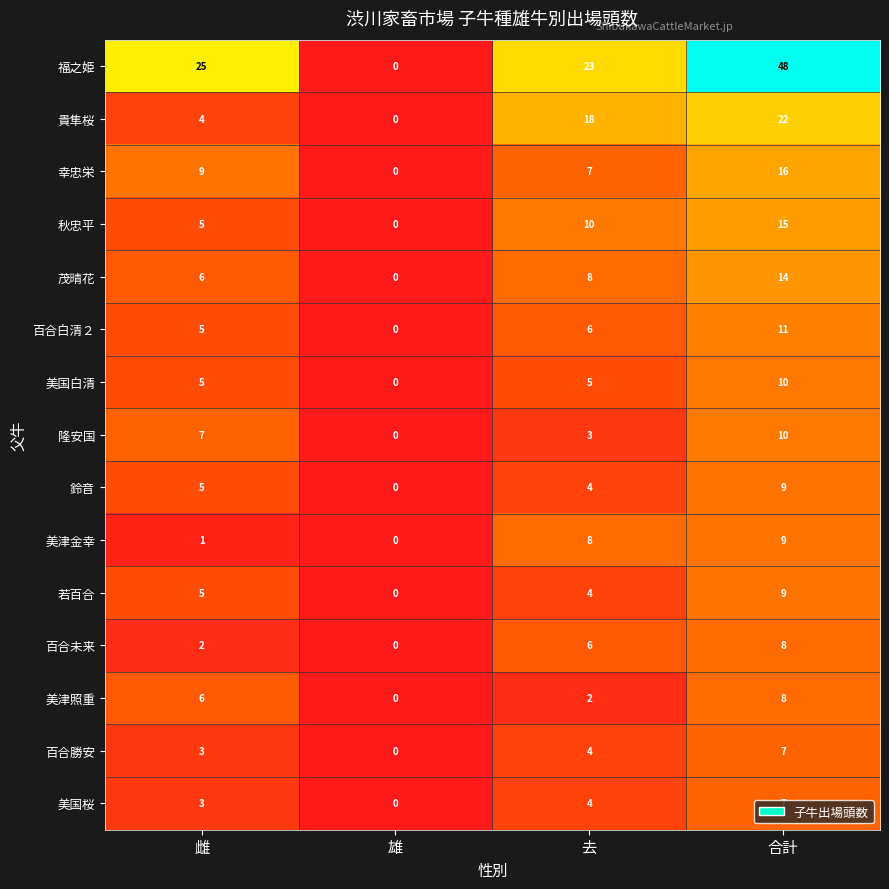

Which series changed the most between 去 and 合計?

福之姫